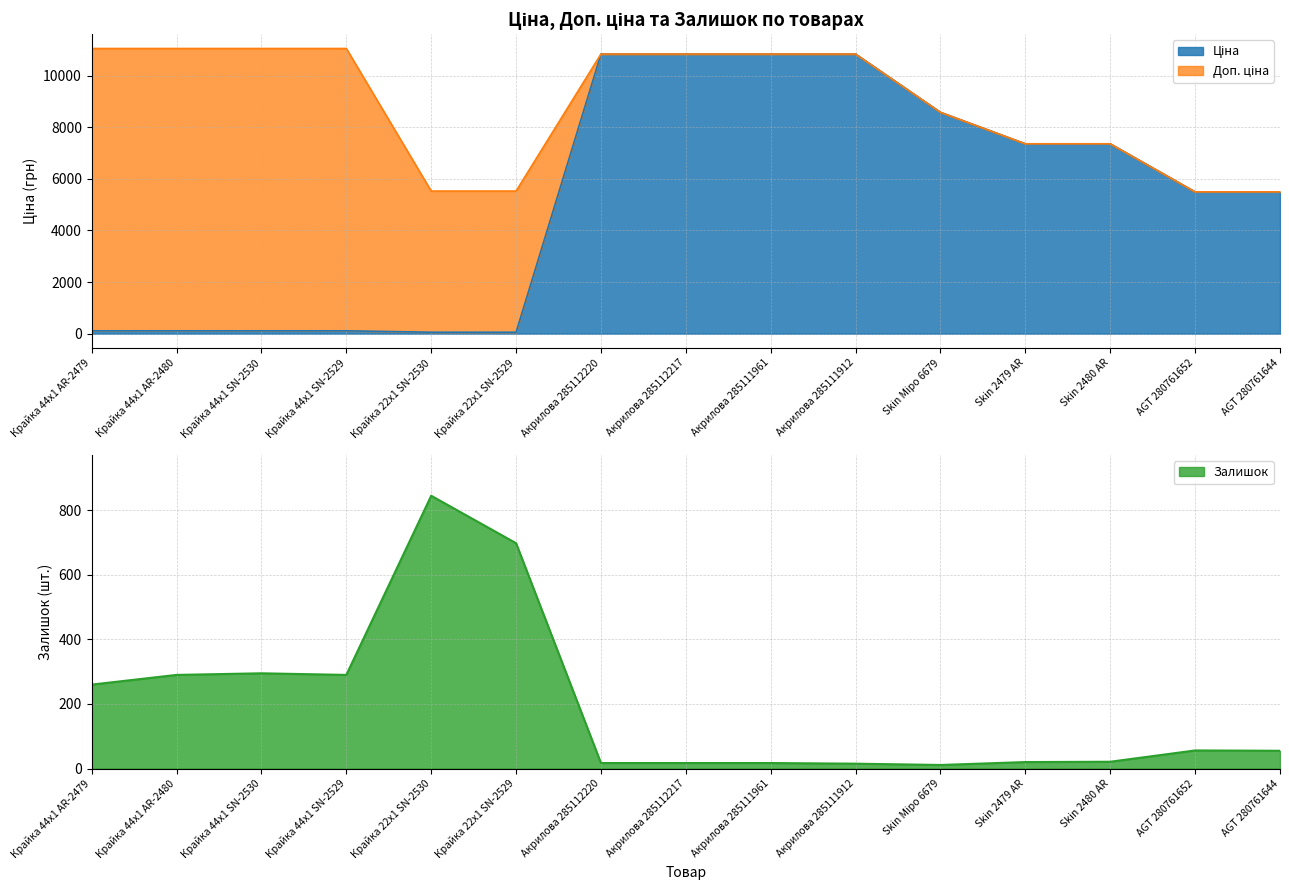

What is the difference between the second highest and second lowest values in the Ціна series?

10784.8